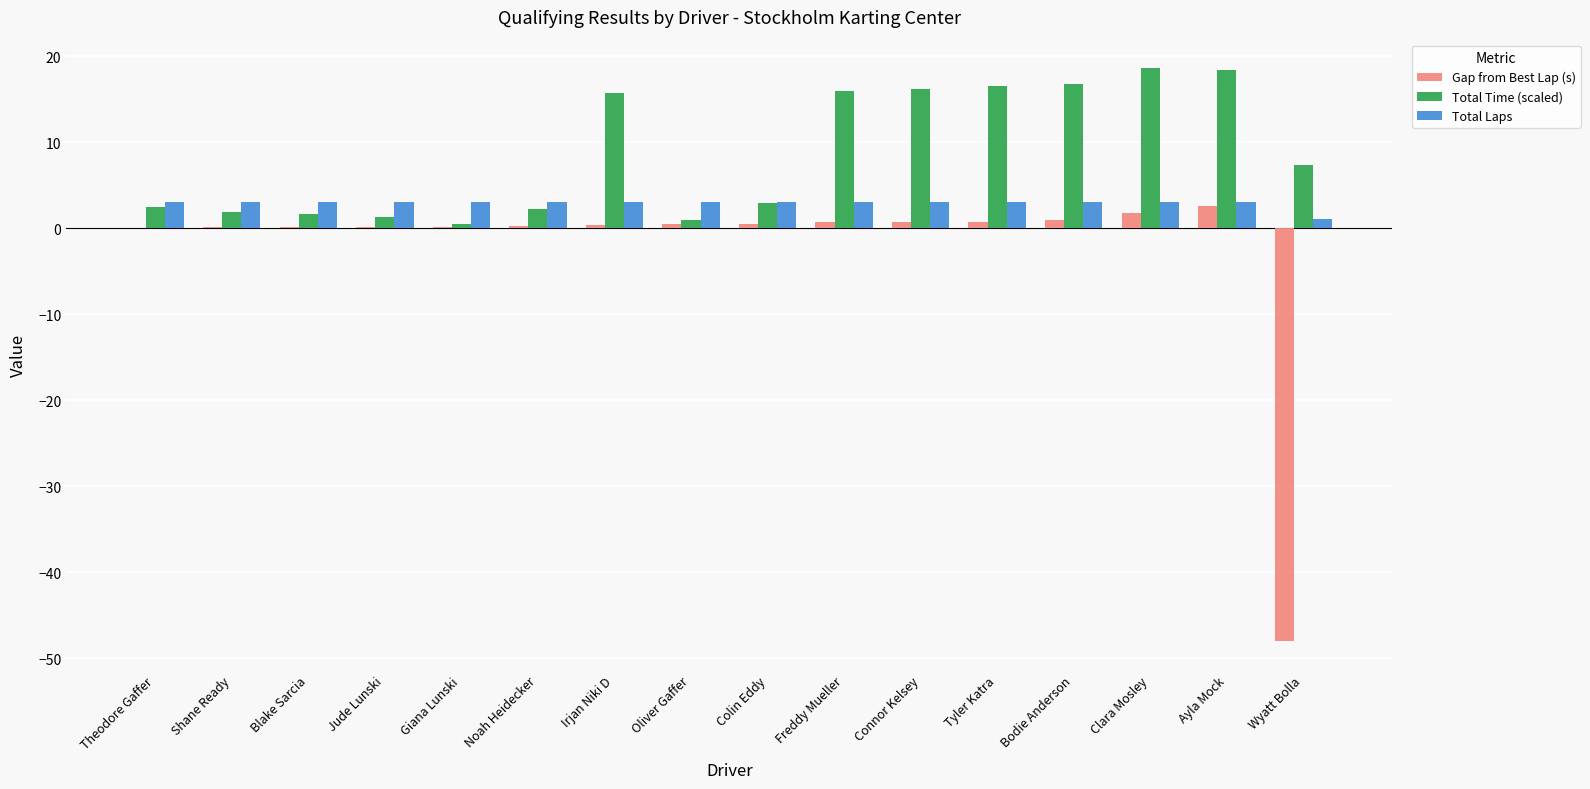

Which series has the widest spread of values?

Gap from Best Lap (s)